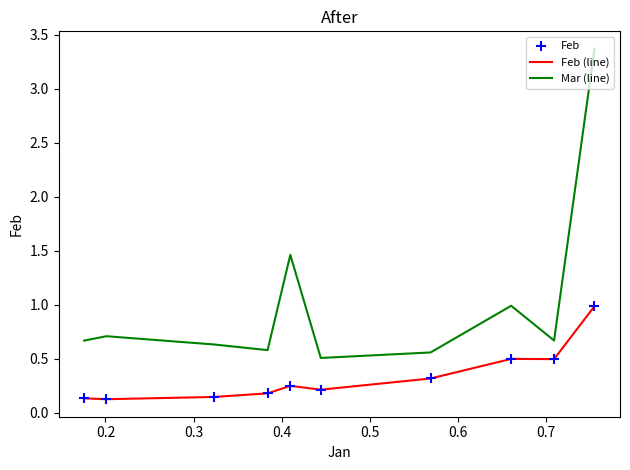

Which series has the largest range (max minus min)?

Mar (line)